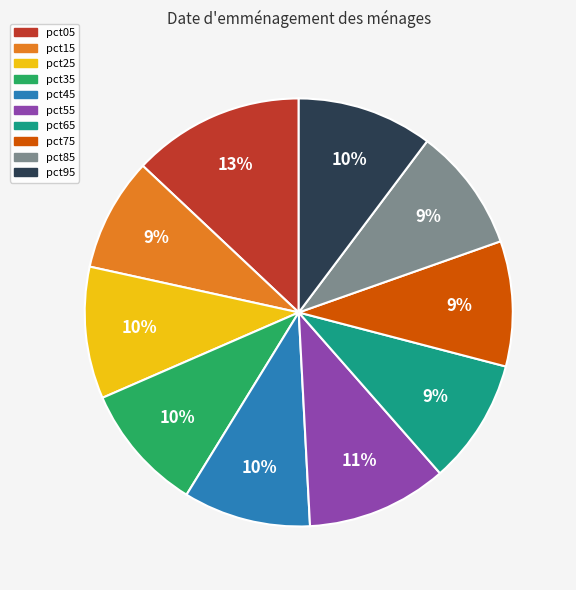

Is there any slice that represents more than half of the pie?

No